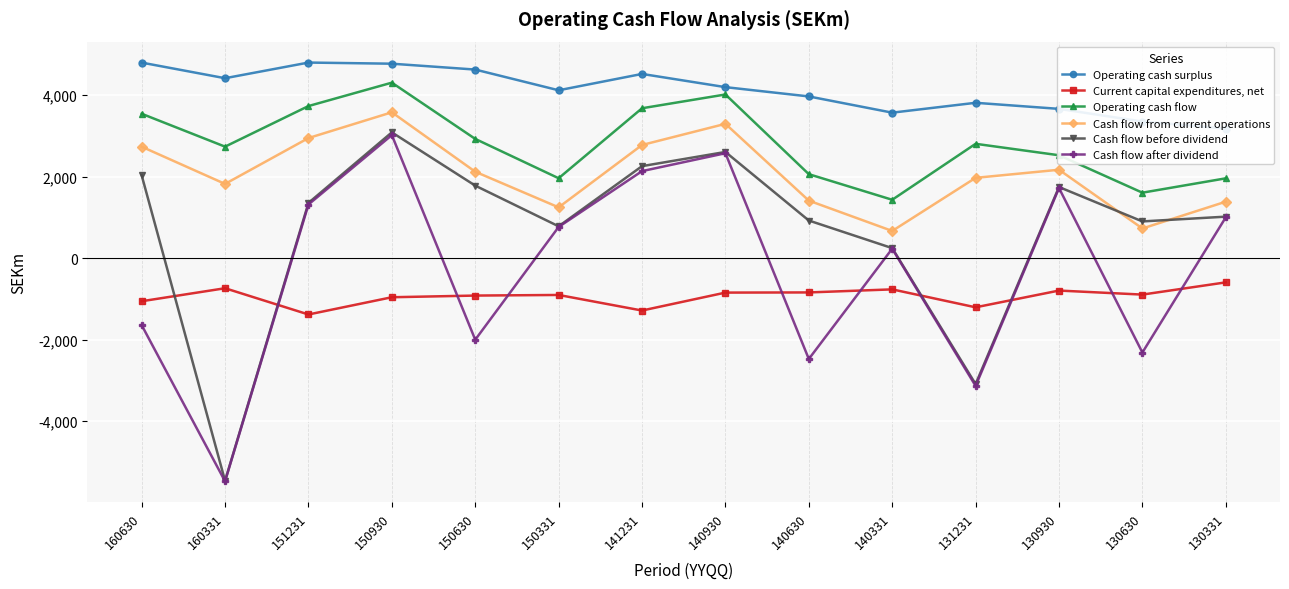

True or false: Current capital expenditures, net and Operating cash surplus intersect in this chart.

False